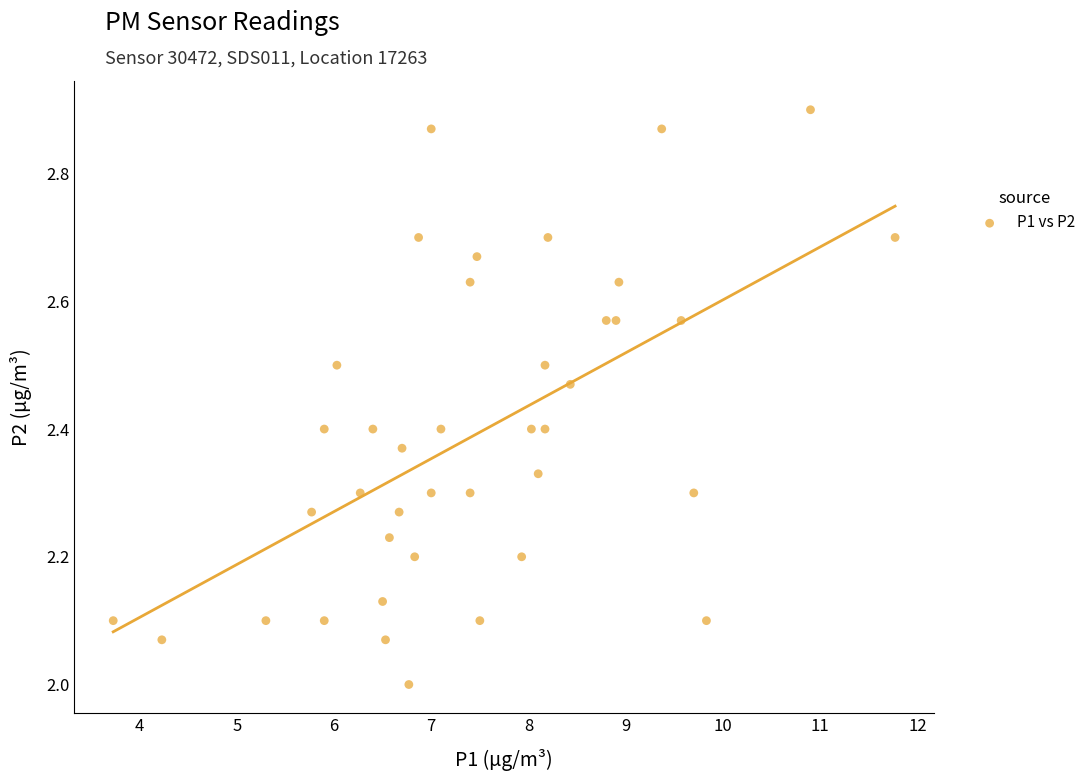

What is the range of Y values (max minus min)?

0.9